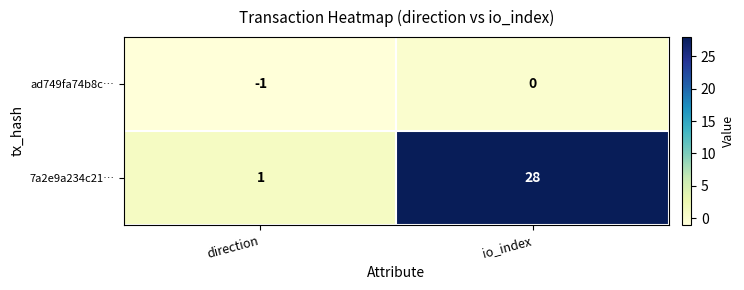

Is it true that 7a2e9a234c21… equals 13 at io_index?

False